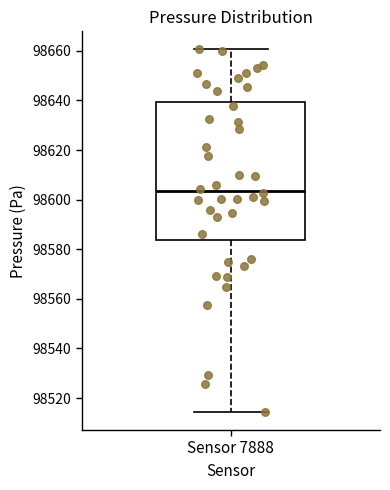

Transcribe this box plot: give where the median line is, the range the box spans, and where the two whiskers end, as read against the y-axis. The values are not printed on the chart, so give them approximately, as read against the axis.

median 98604, box 98584 to 98640, whiskers 98514 to 98660